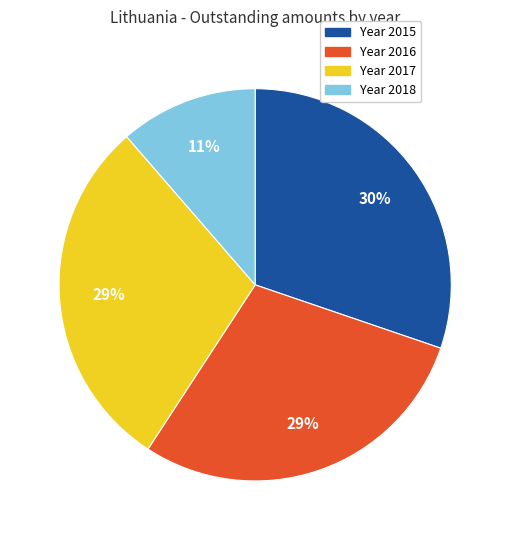

To the nearest percent, what is the average slice percentage?

25%